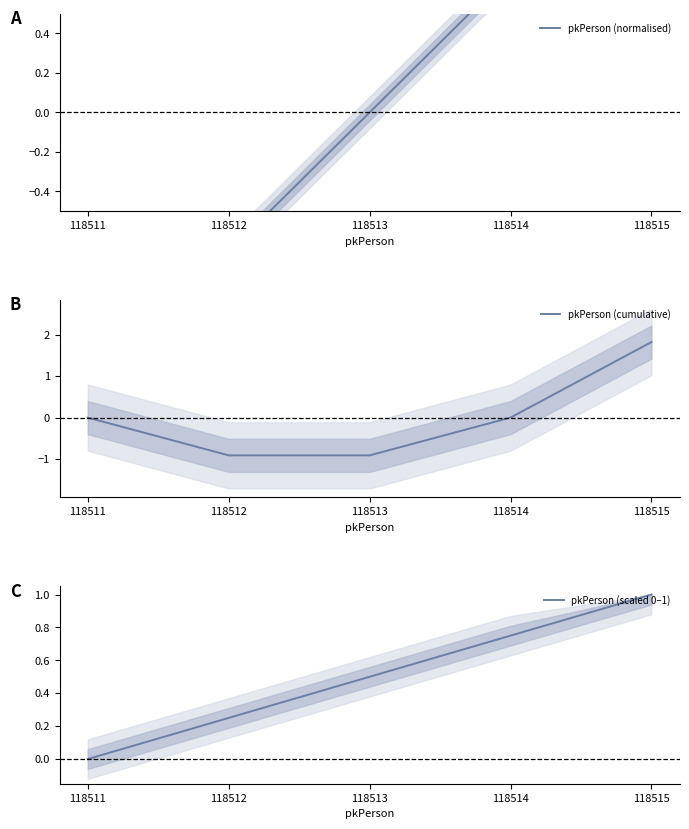

The value of pkPerson (cumulative) at 118515 is 1.8. True or false?

True